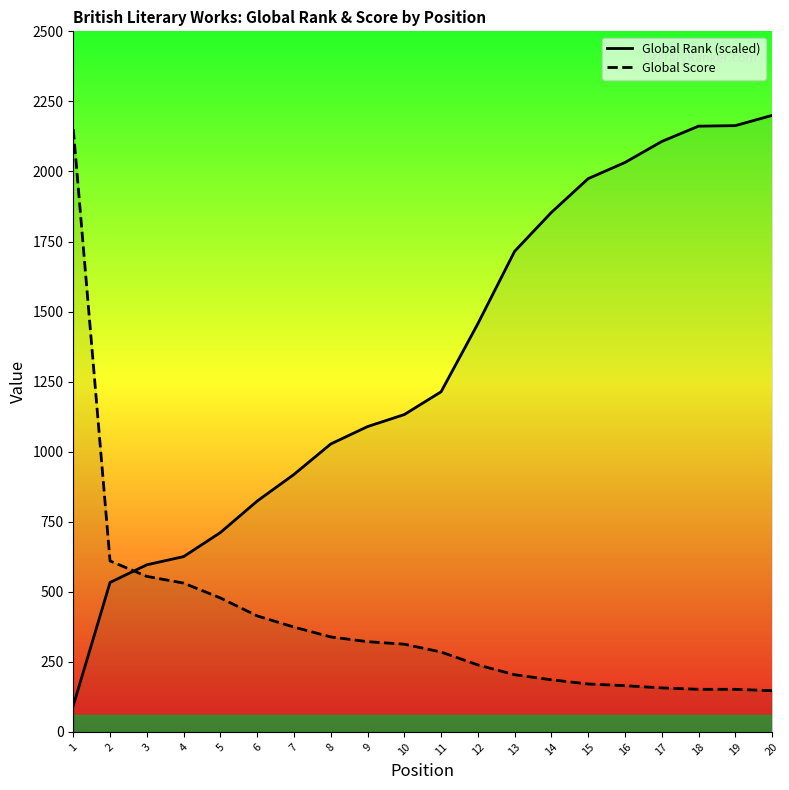

Read the Global Rank (scaled) value at 10.

1132.4